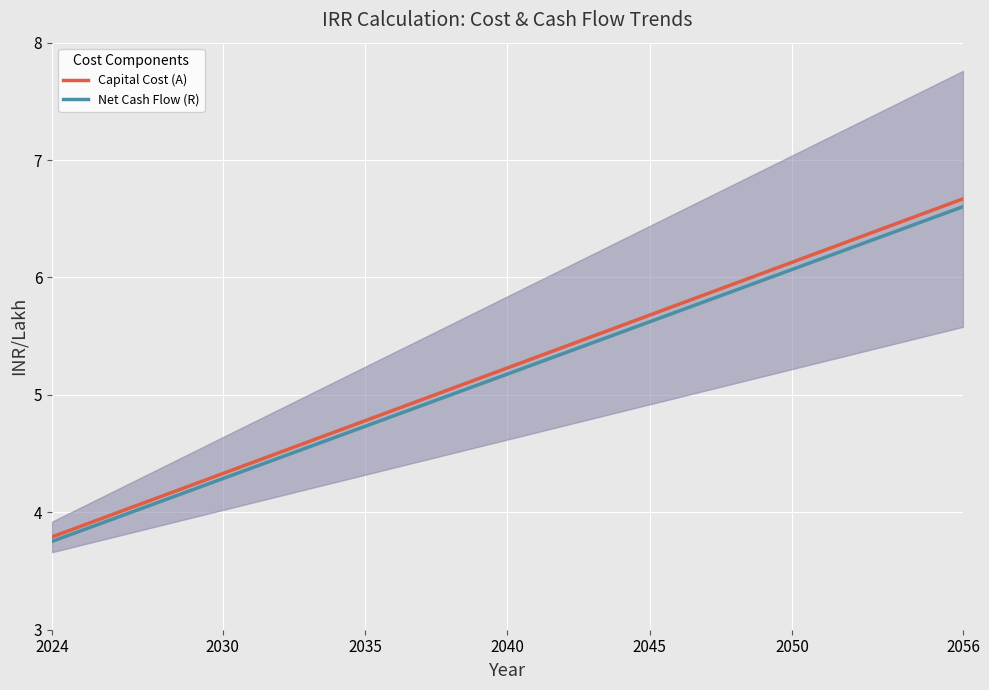

What is the minimum value for Capital Cost (A)?

3.8